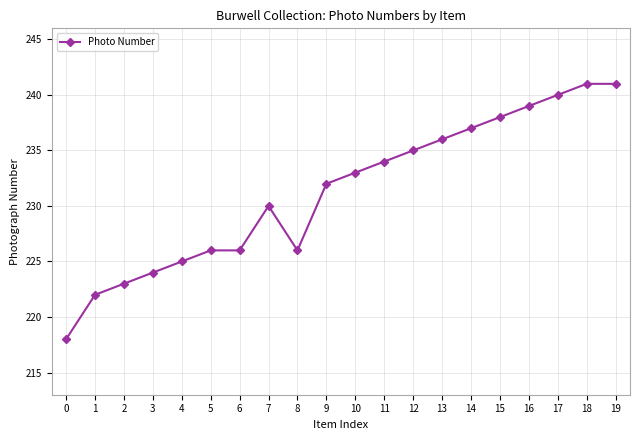

What is the sum of all values?

4626